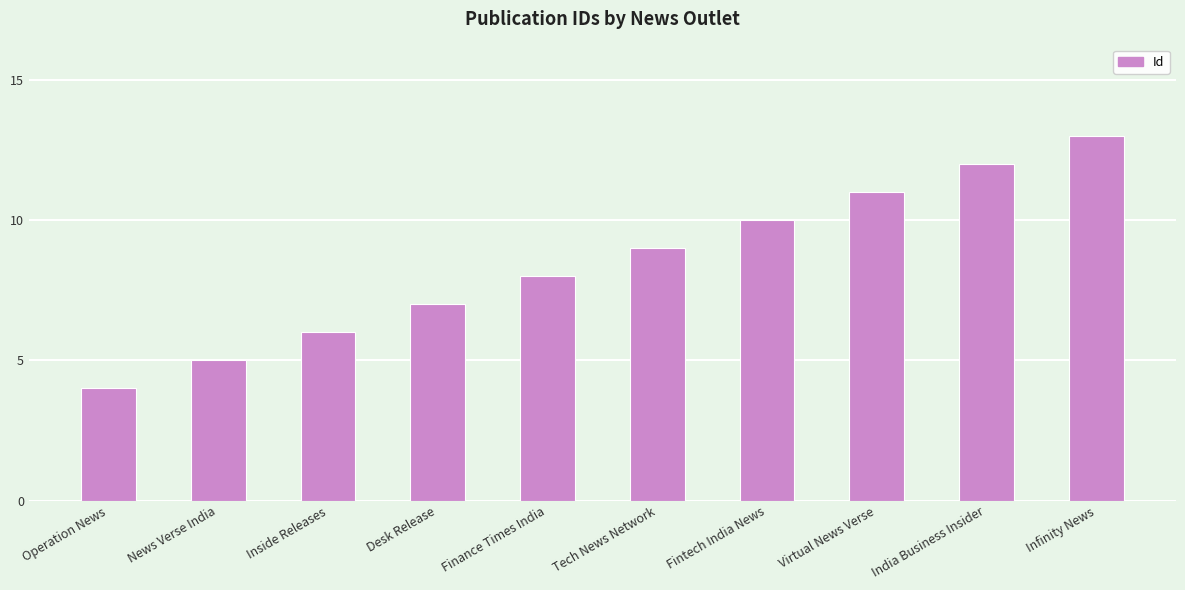

How many values are between 6 and 11?

6